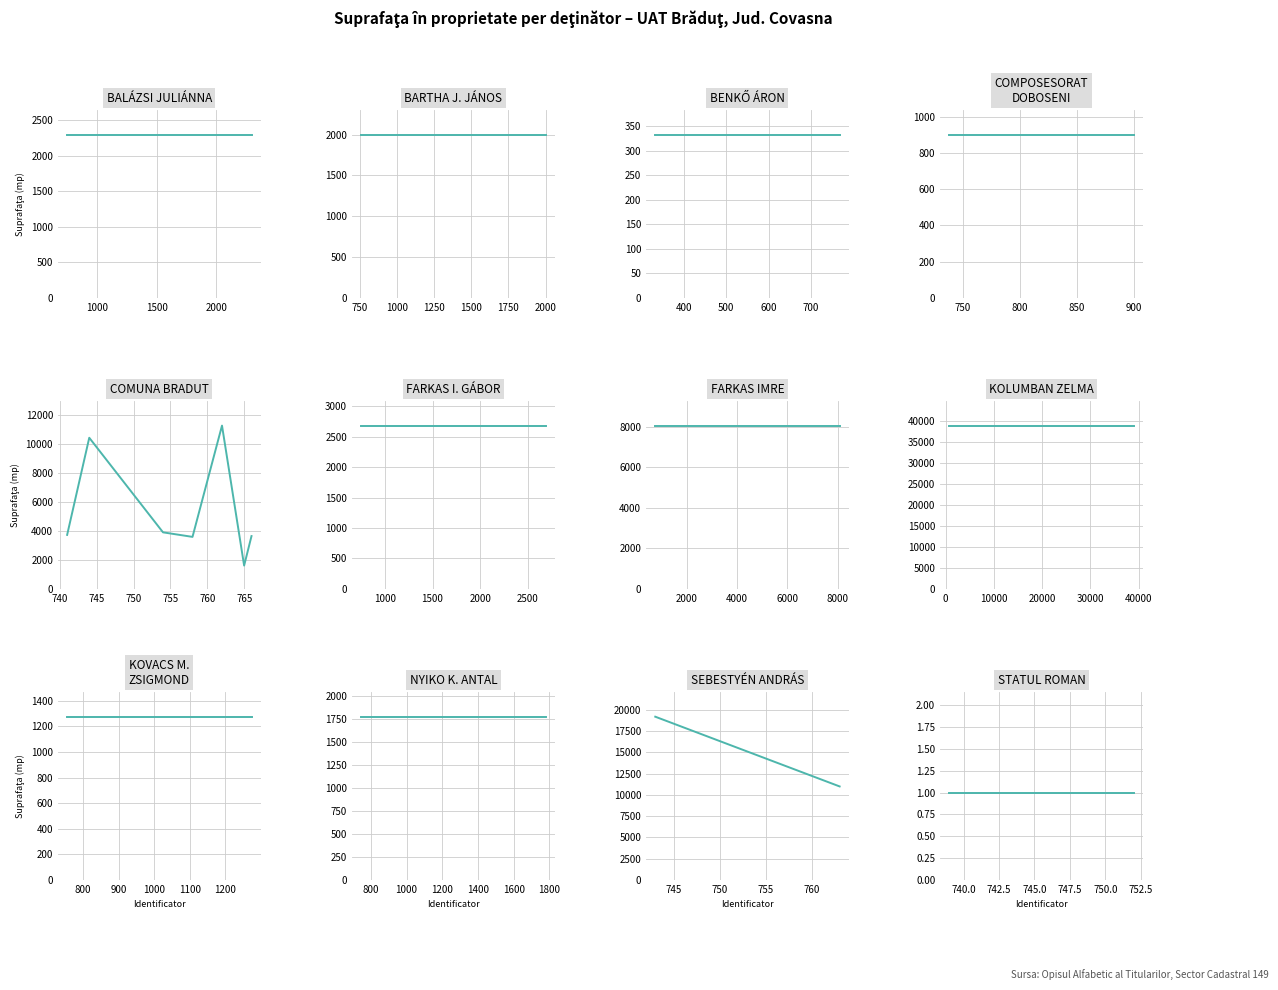

What is the maximum value shown in the chart?

38982